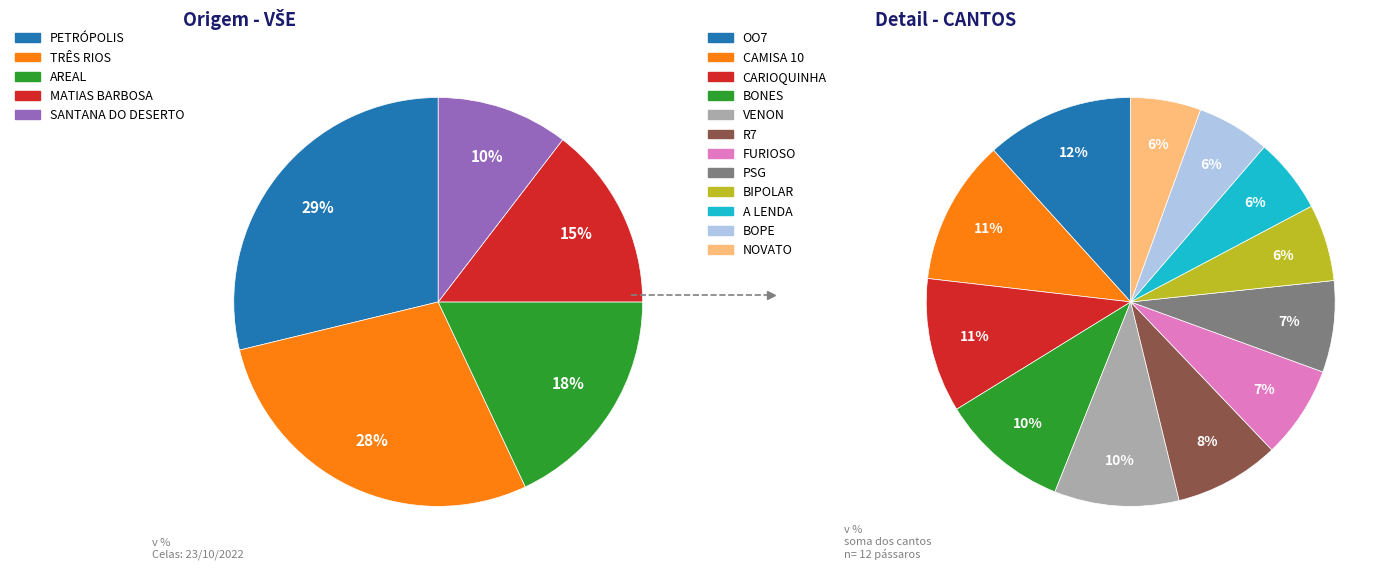

True or false: TRÊS RIOS accounts for 34% of the total.

False